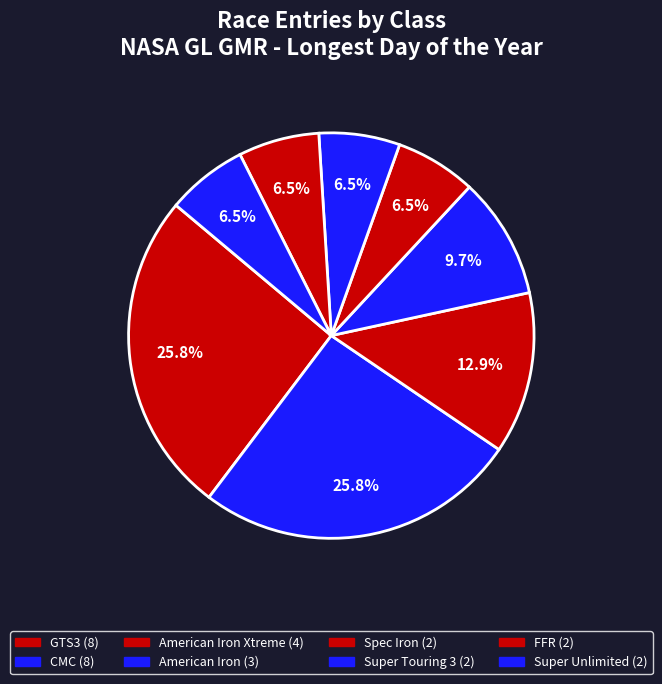

How many slices are in this pie chart?

8